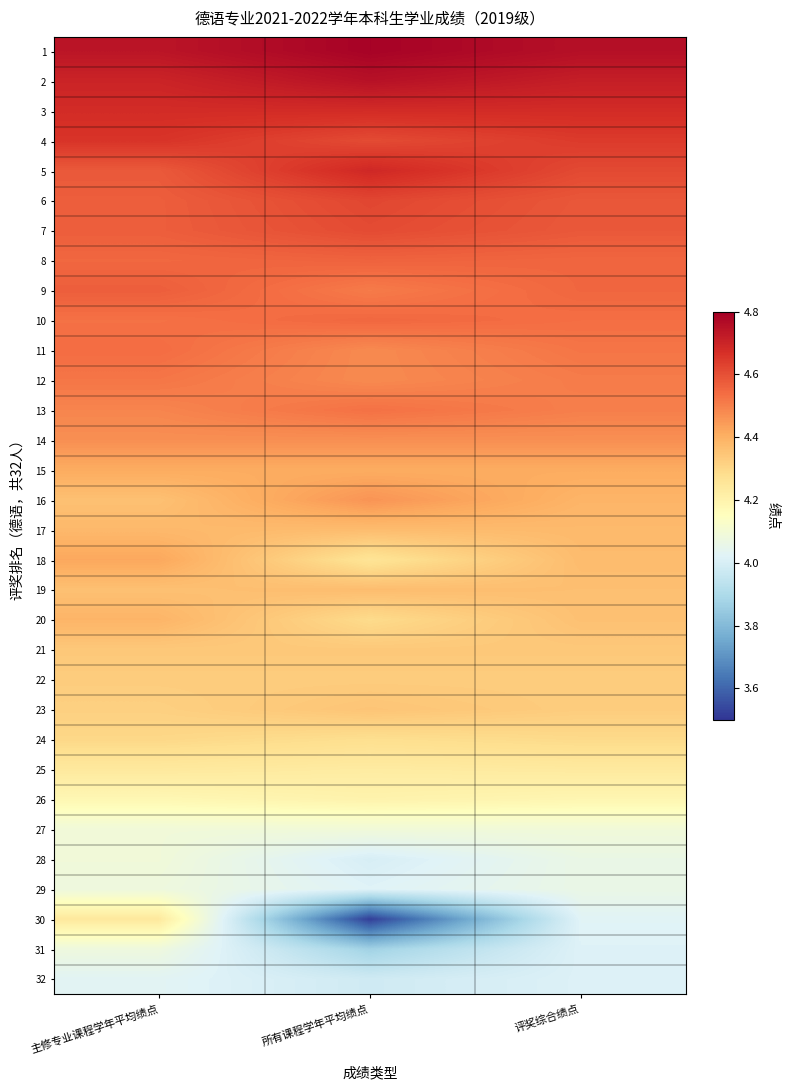

Rank the series by their maximum value, from lowest to highest.

32, 29, 31, 27, 28, 26, 25, 30, 24, 22, 21, 23, 19, 17, 20, 15, 18, 16, 14, 12, 13, 11, 10, 8, 9, 7, 6, 4, 3, 5, 2, 1